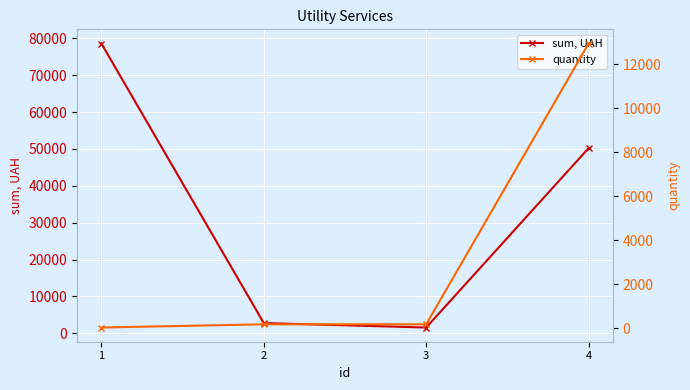

What is the total value across all series at 2?

2976.1